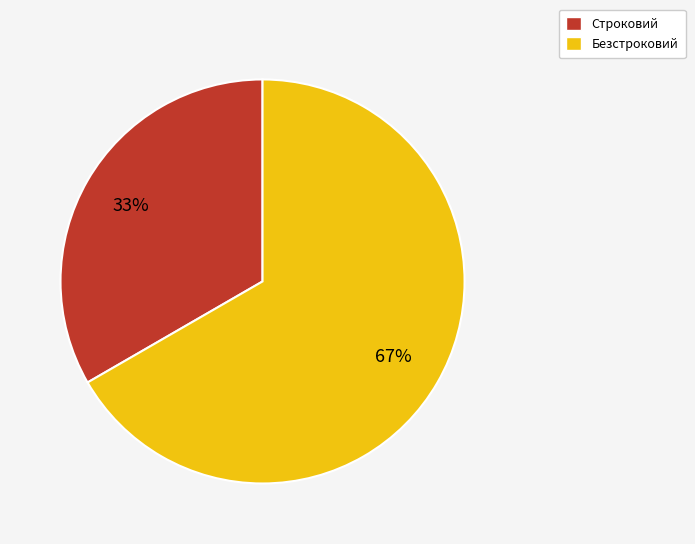

Which slice is the largest?

Безстроковий